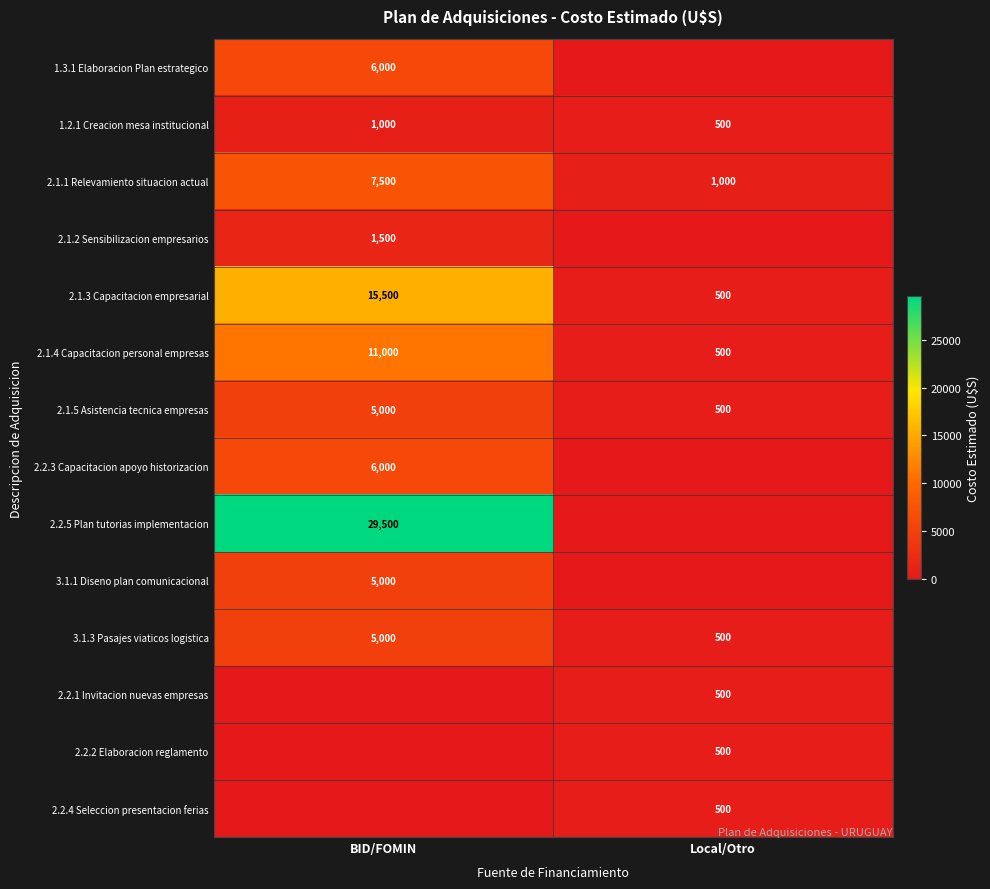

Count the number of data series in this chart.

14